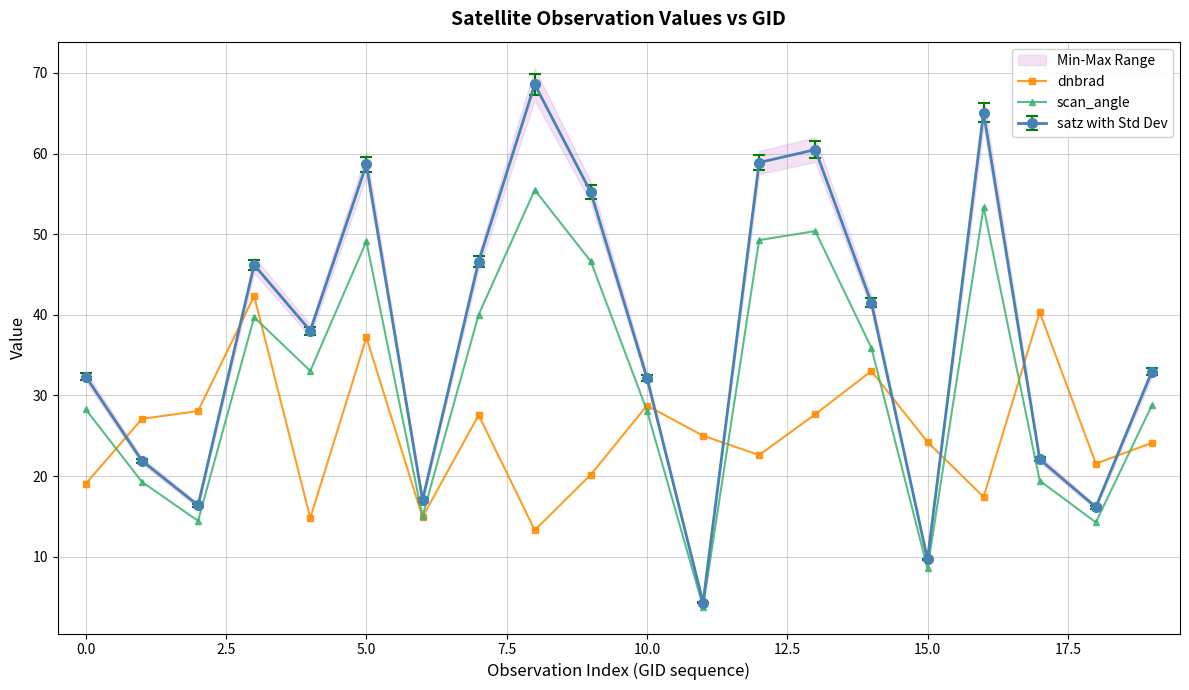

How many values in the dnbrad series are below 24?

8